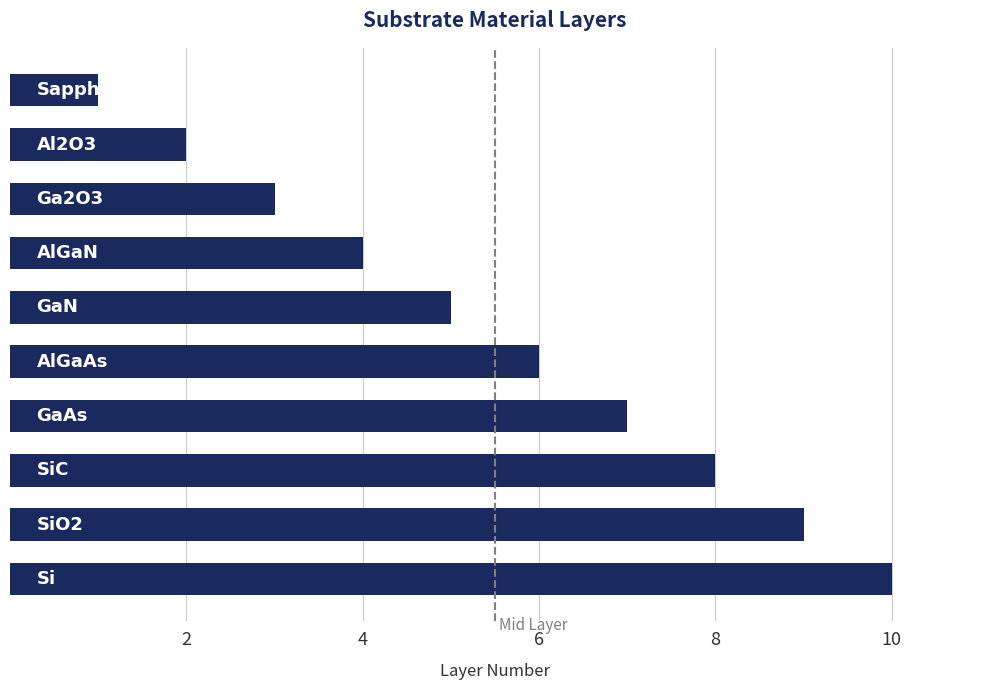

What is the sum of all values?

55